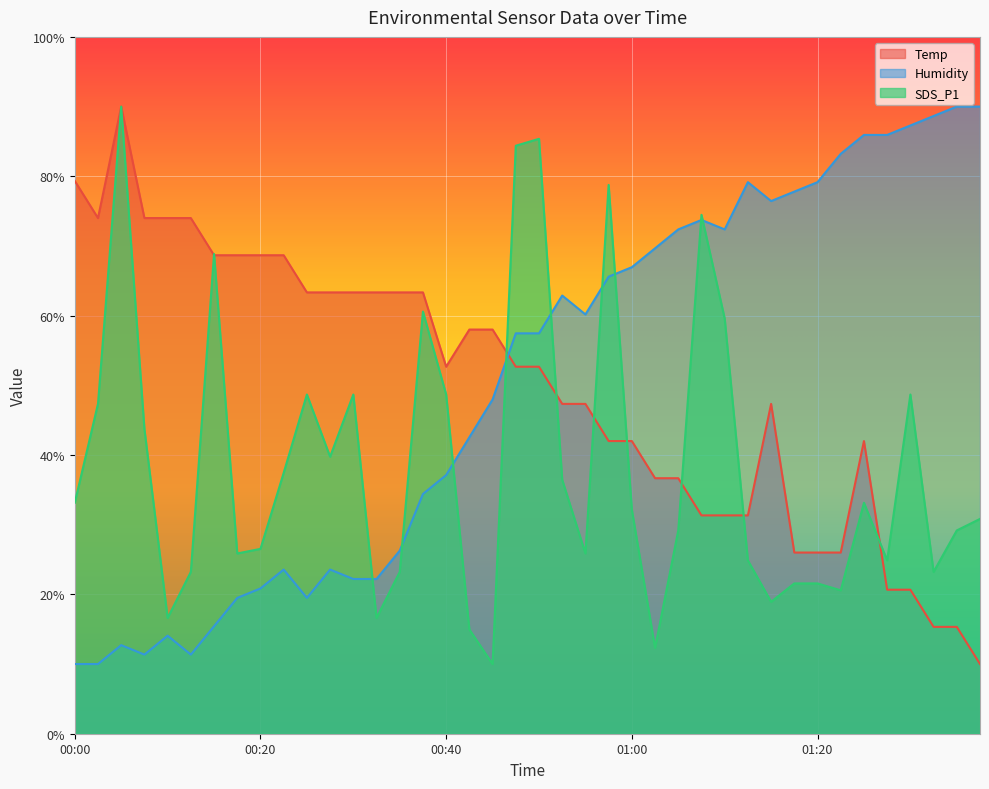

What is the total value across all series at 01:15?

142.7